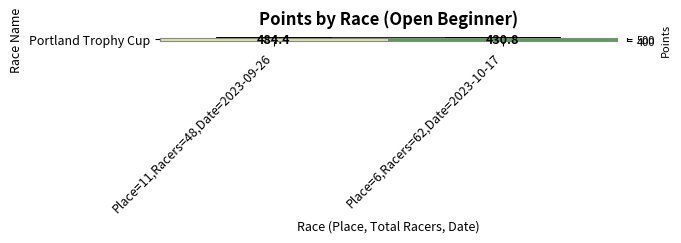

Reading left to right, what are all the values shown in this chart?

Place=11,Racers=48,Date=2023-09-26=484.4	Place=6,Racers=62,Date=2023-10-17=430.8